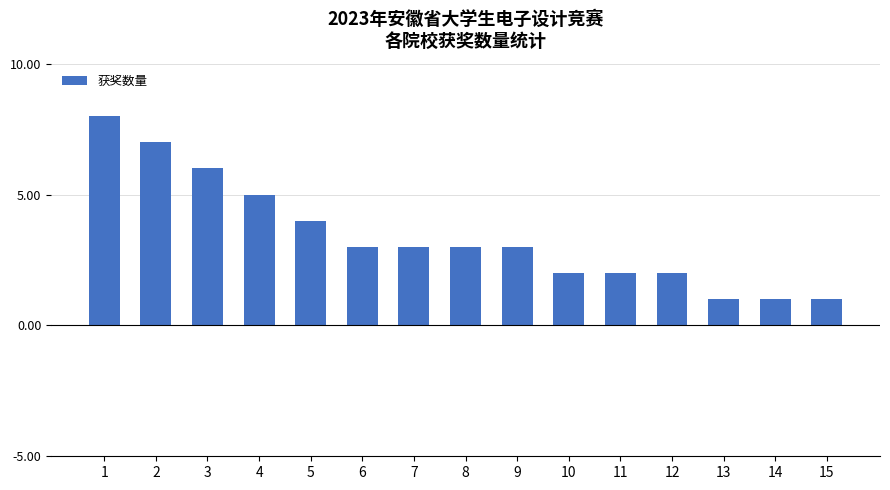

What is the change in value from 7 to 13?

-2